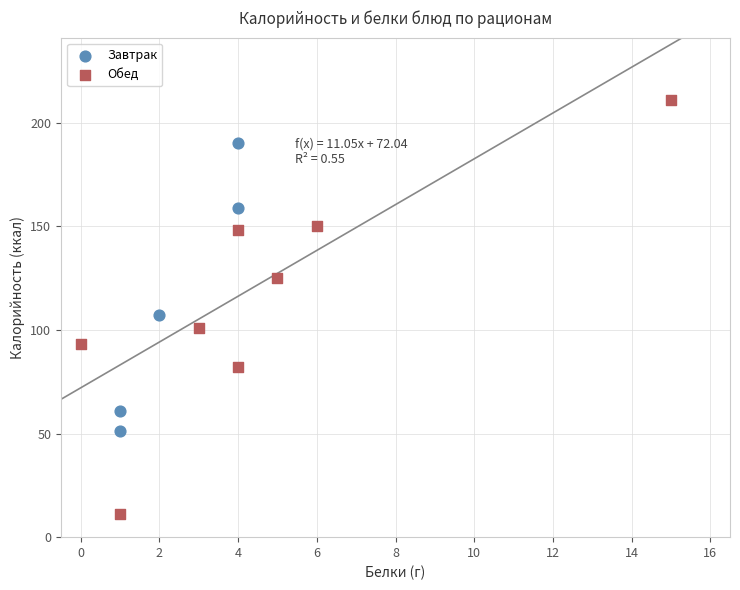

Which series contains the lowest Y value?

Обед